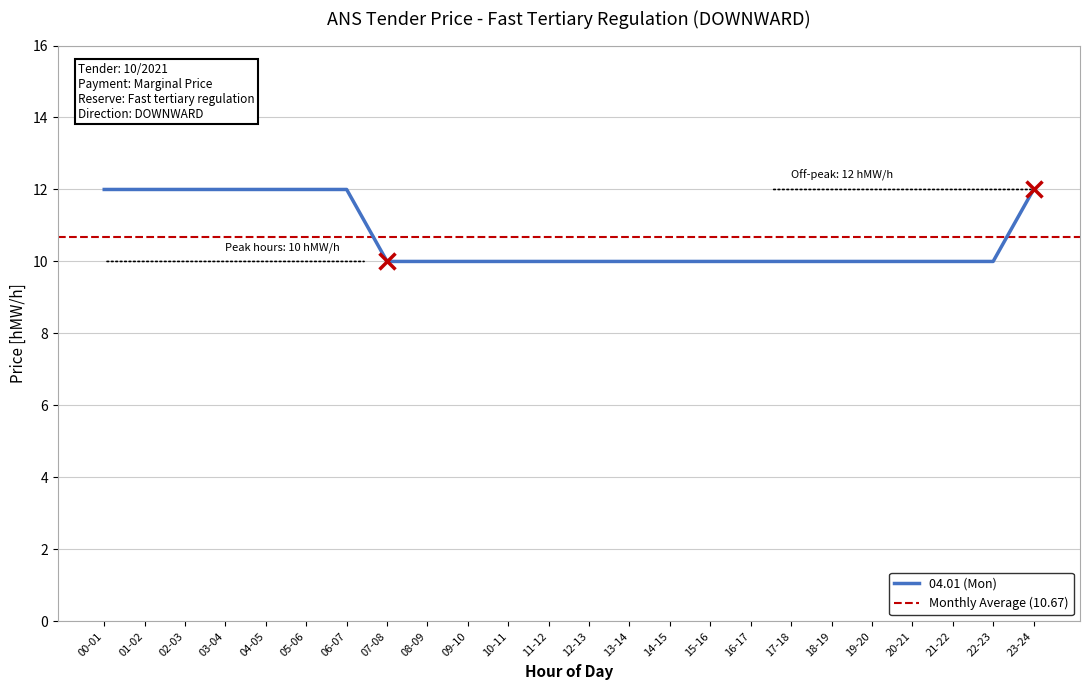

Read the value at 11-12.

10